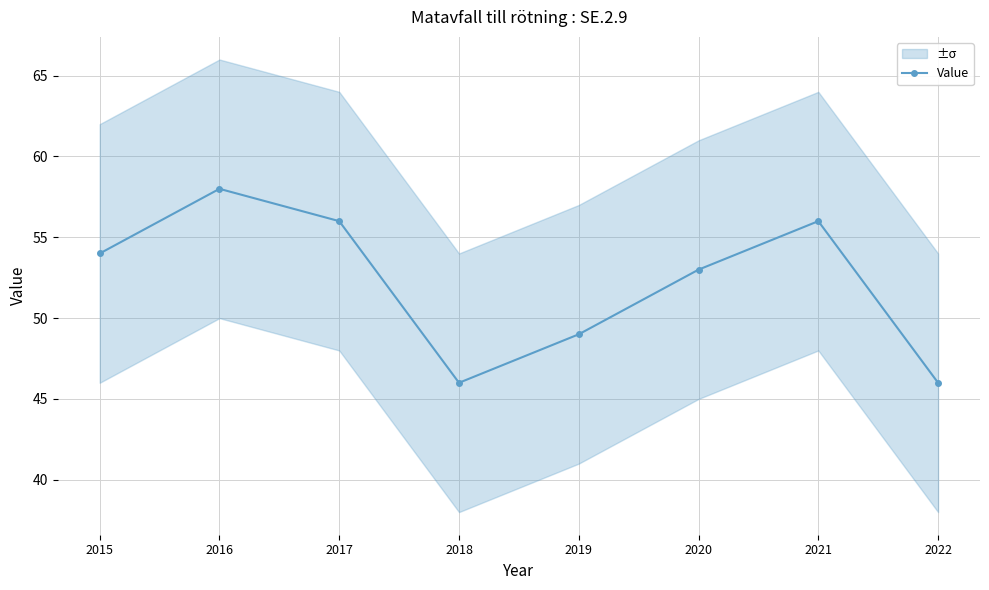

At which category does the chart reach its peak across all series?

2016